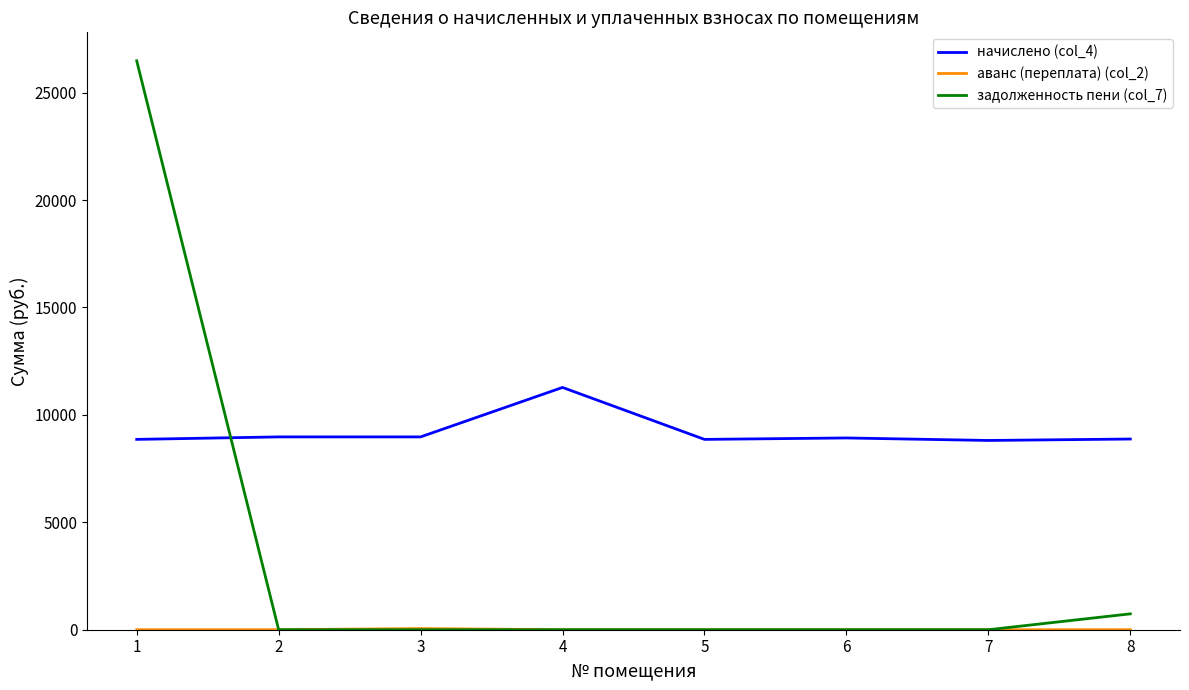

Where do начислено (col_4) and задолженность пени (col_7) first cross each other?

1 and 2